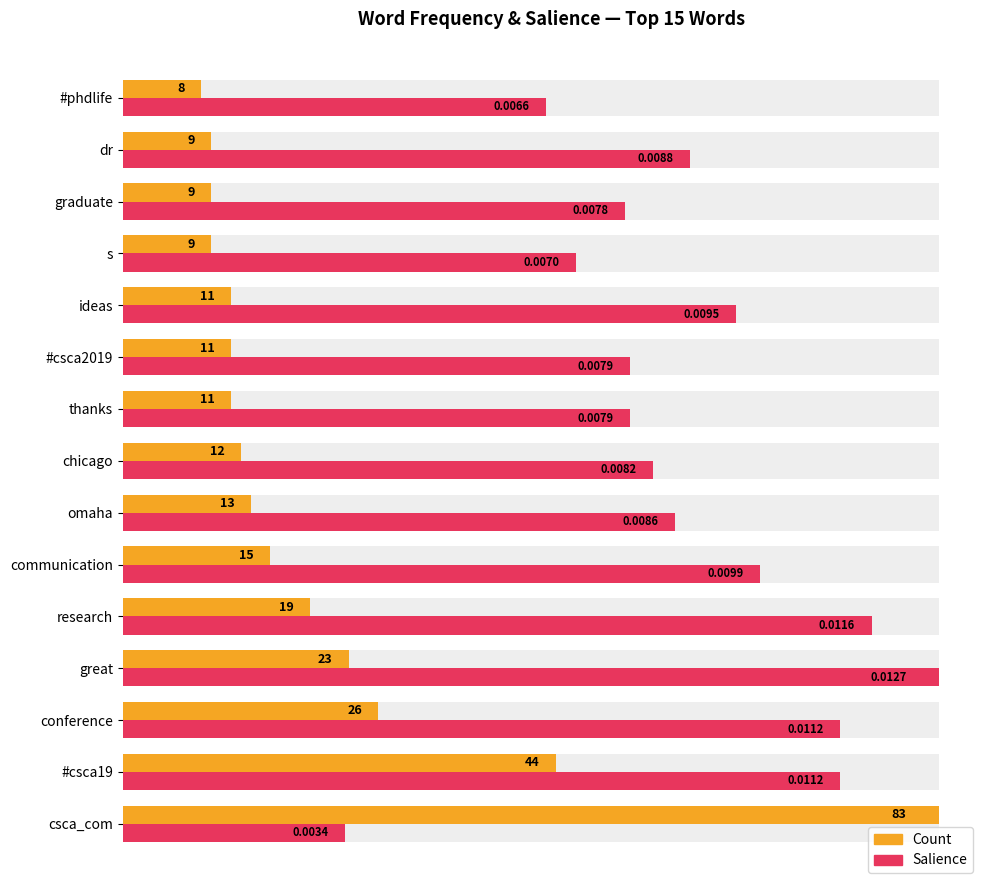

Rank the series by their maximum value, from highest to lowest.

Count, Salience